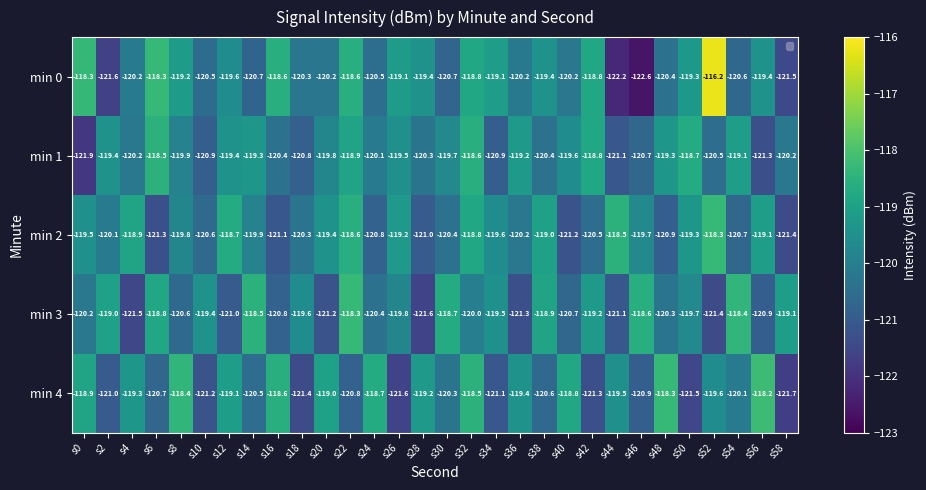

Which series has the largest range (max minus min)?

min 0